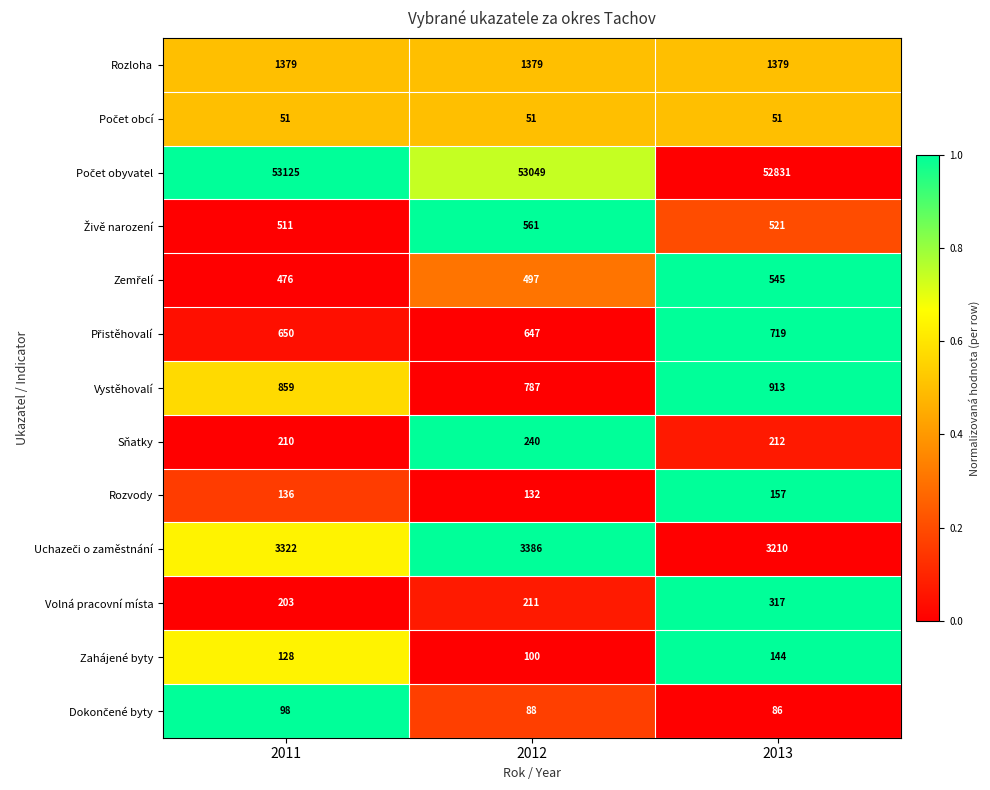

The value of Vystěhovalí at 2012 is 209. True or false?

False